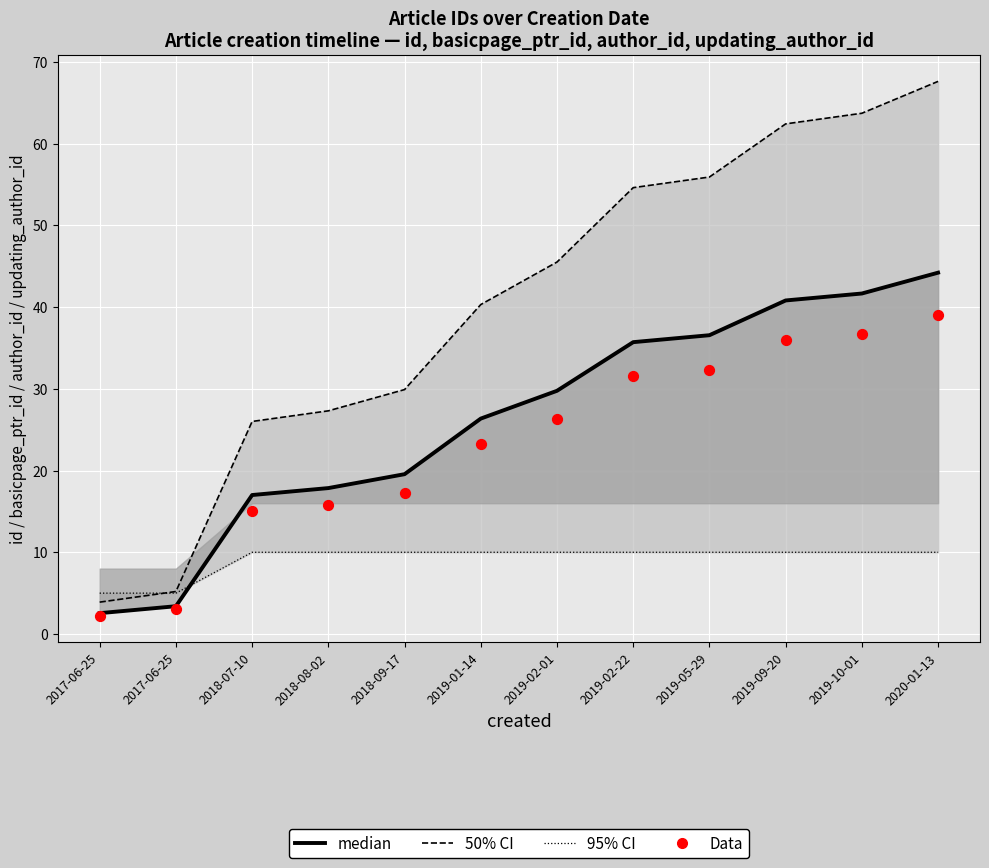

Which series has the widest spread of Y values?

50% CI